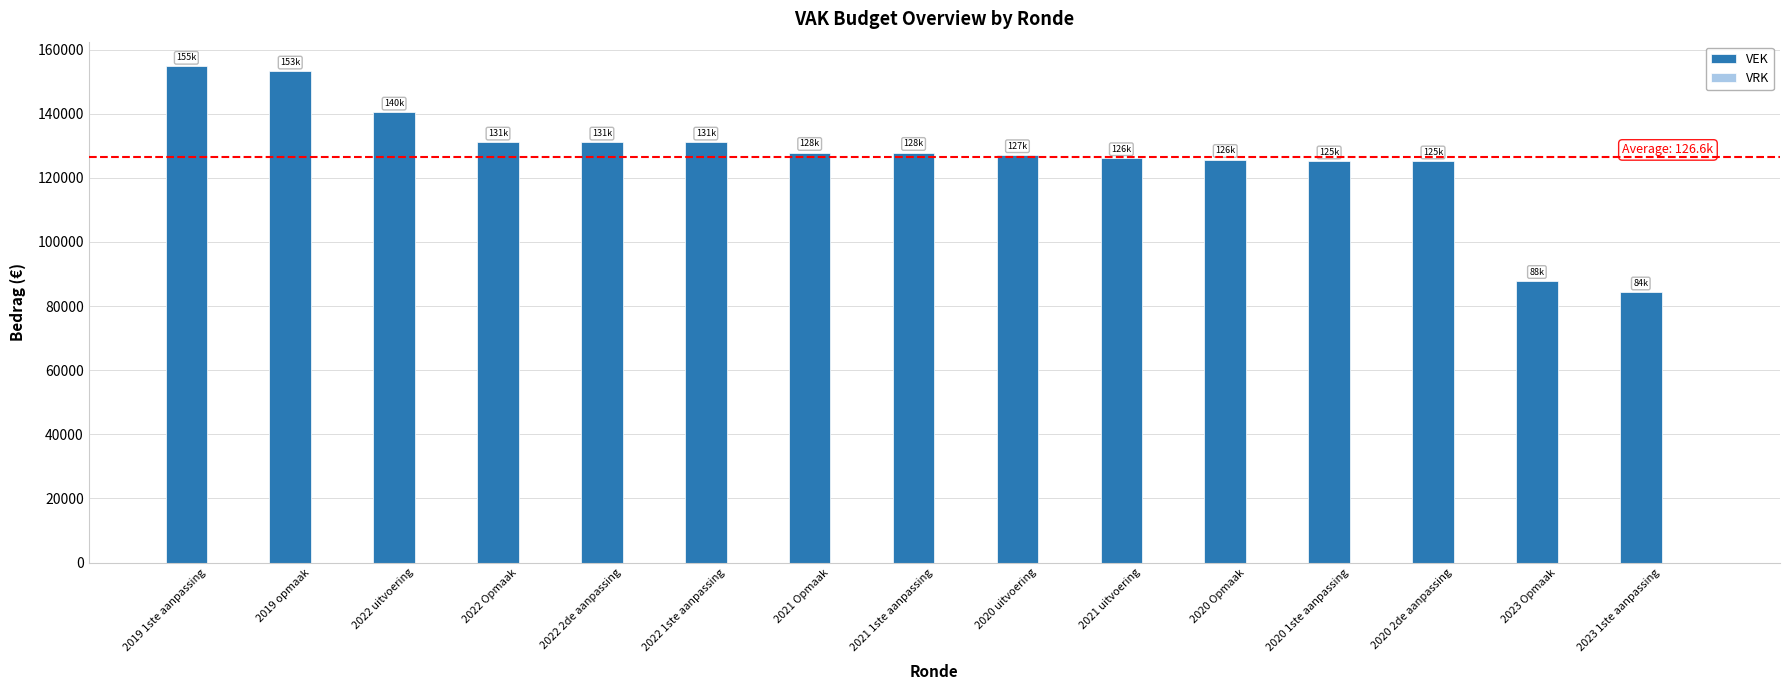

What is the minimum value shown in the chart?

84338